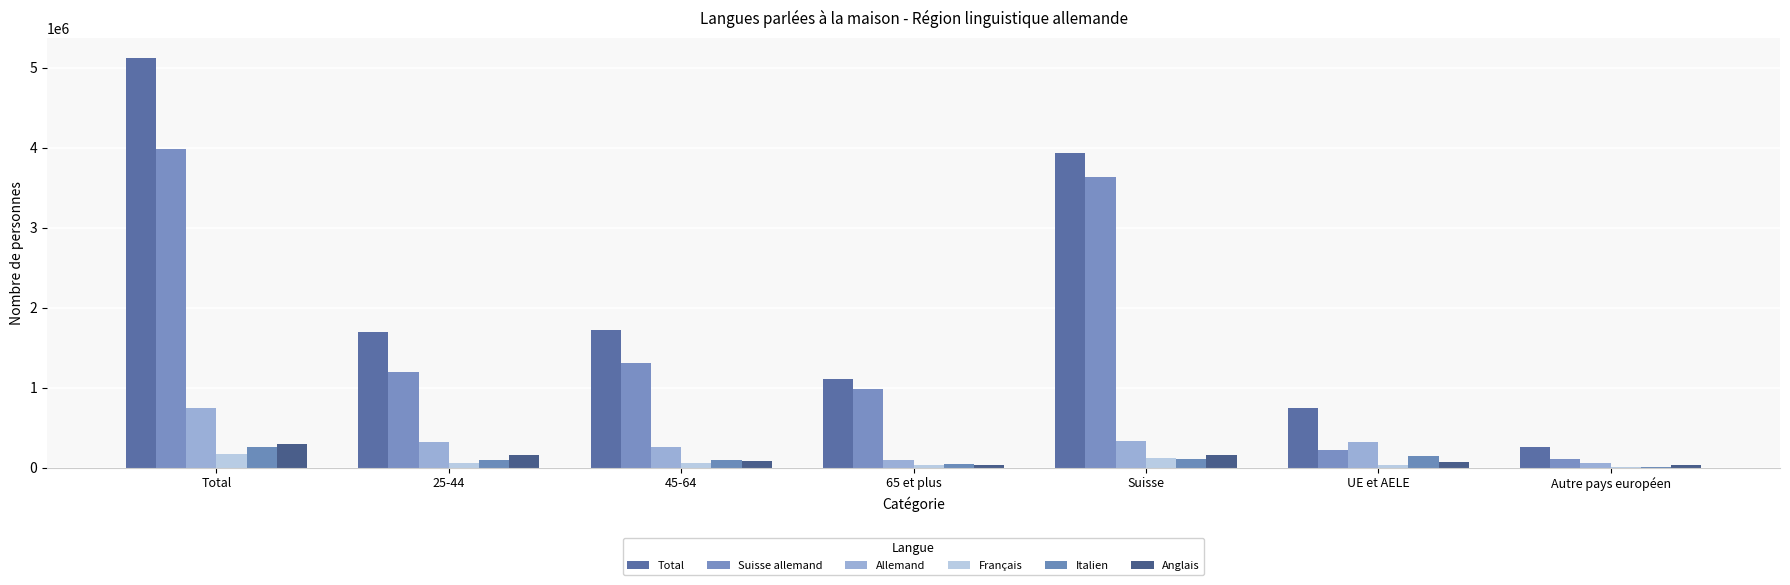

What is the approximate value of Suisse allemand at Autre pays européen?

100679.6